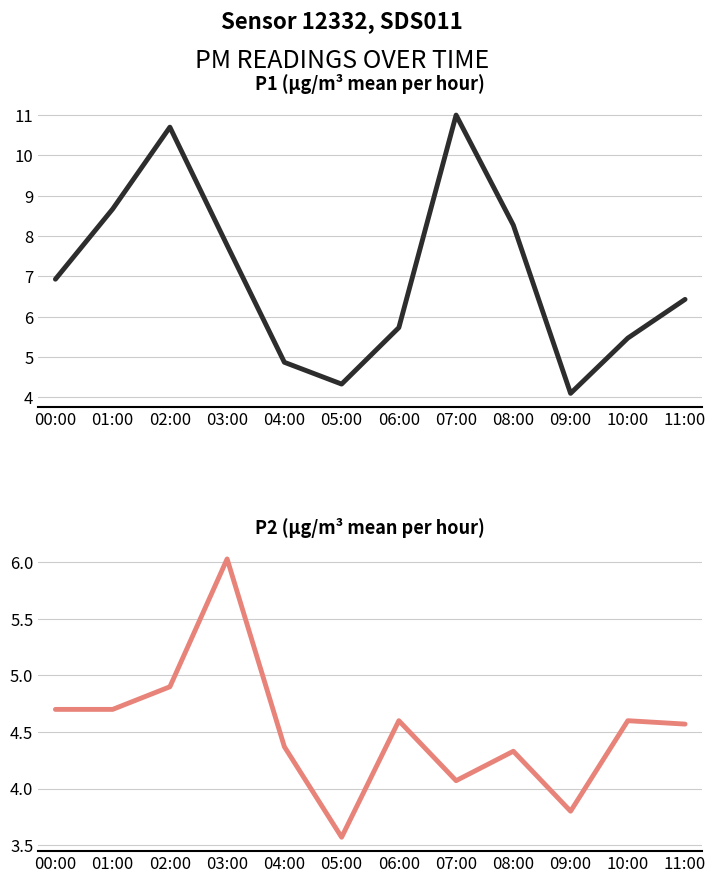

Where is the first local minimum for P1?

05:00